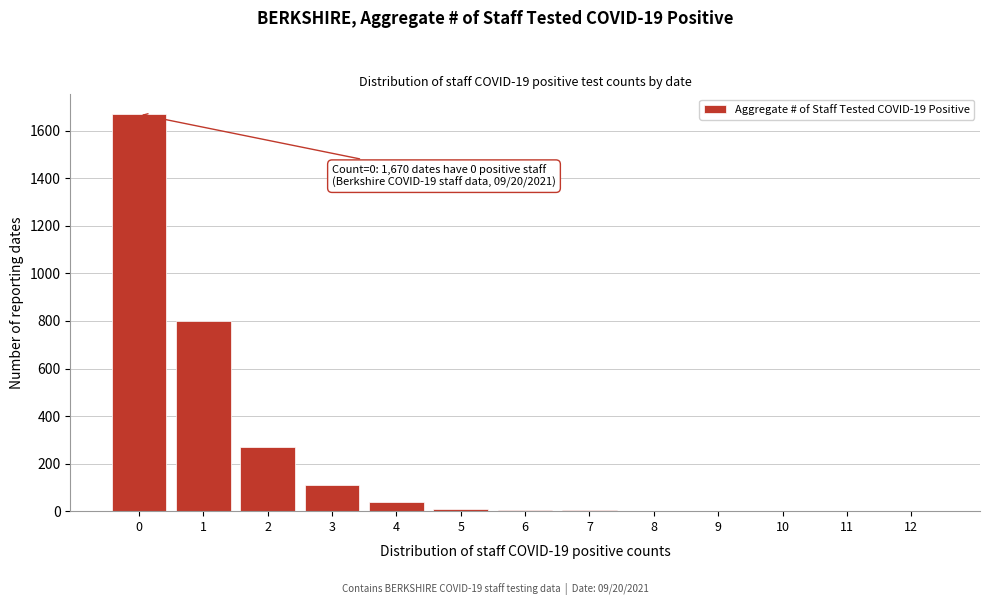

What is the maximum value shown in the chart?

1670